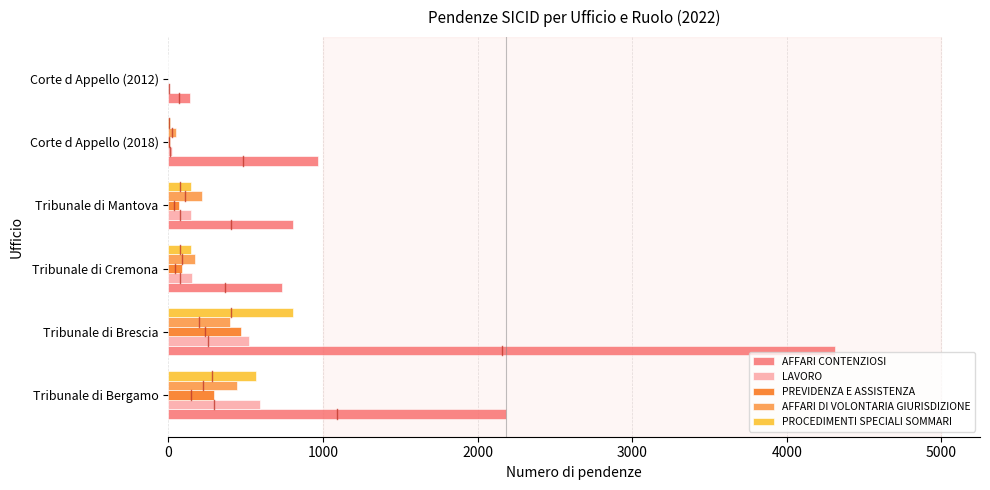

Is the value of LAVORO at Tribunale di Cremona greater than the value of AFFARI DI VOLONTARIA GIURISDIZIONE at Tribunale di Brescia?

No